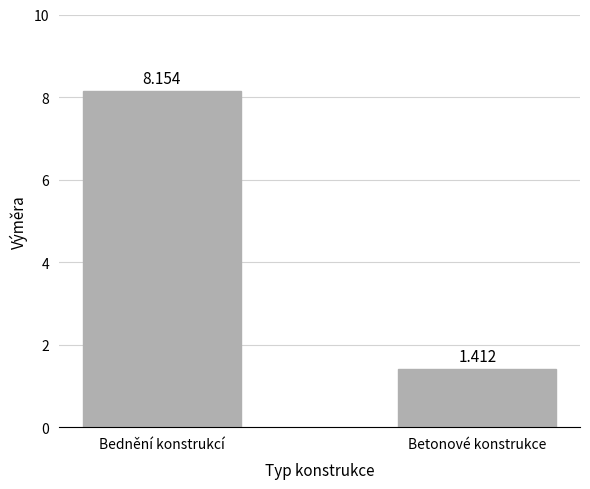

What is the label of the 1st bar from the left?

Bednění konstrukcí